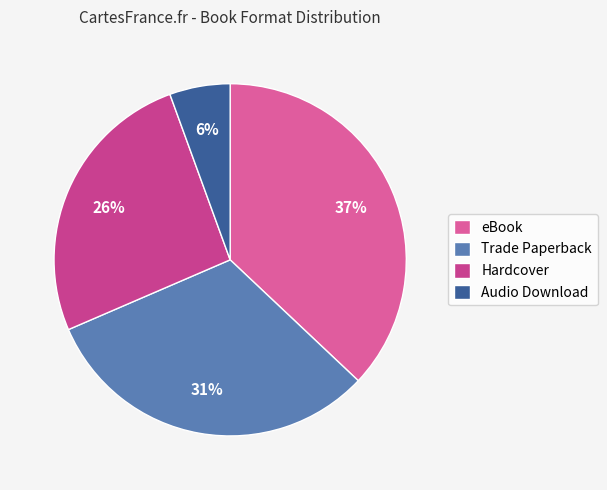

To the nearest percent, what percentage of the pie is Trade Paperback?

31%